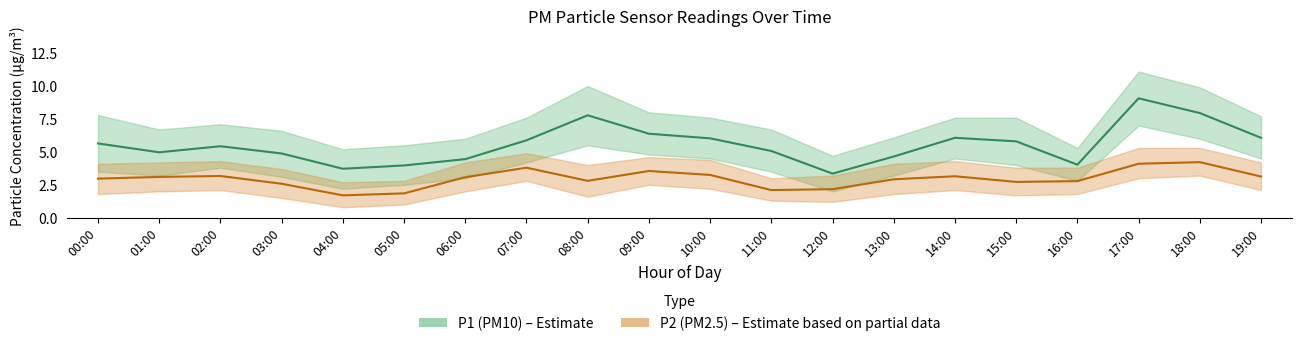

Rank the series at 05:00 from highest to lowest value.

P1, P2